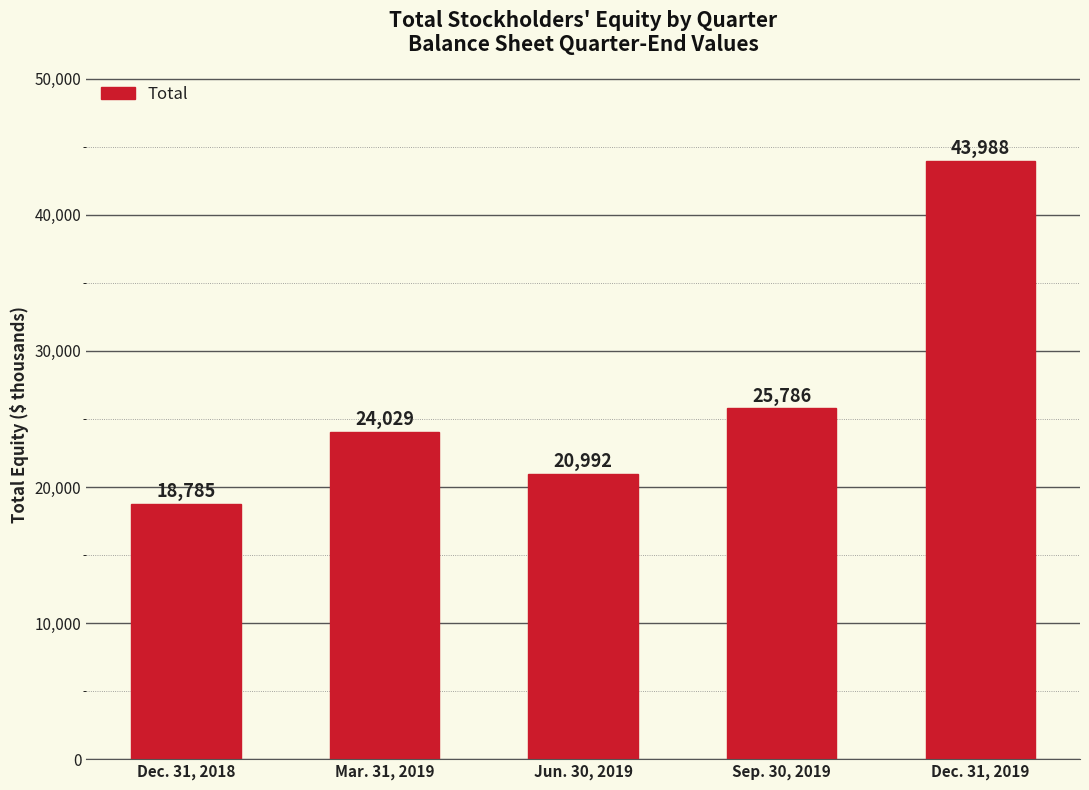

List the labels in order of value, largest first.

Dec. 31, 2019, Sep. 30, 2019, Mar. 31, 2019, Jun. 30, 2019, Dec. 31, 2018